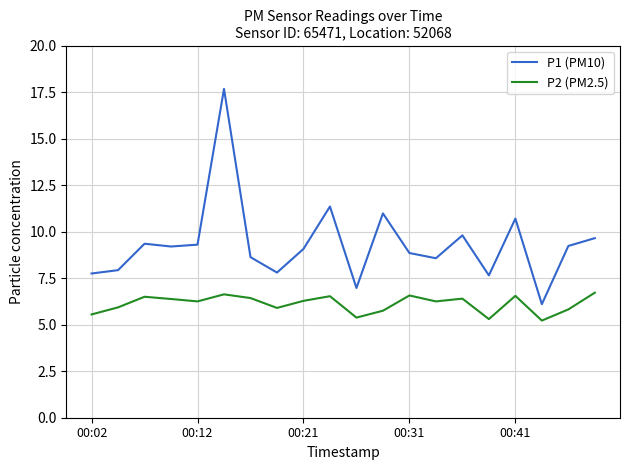

What are all the series names shown in the legend?

P1 (PM10), P2 (PM2.5)